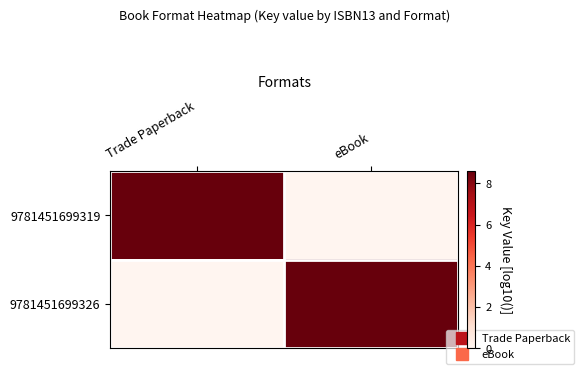

How many series are shown in this chart?

2